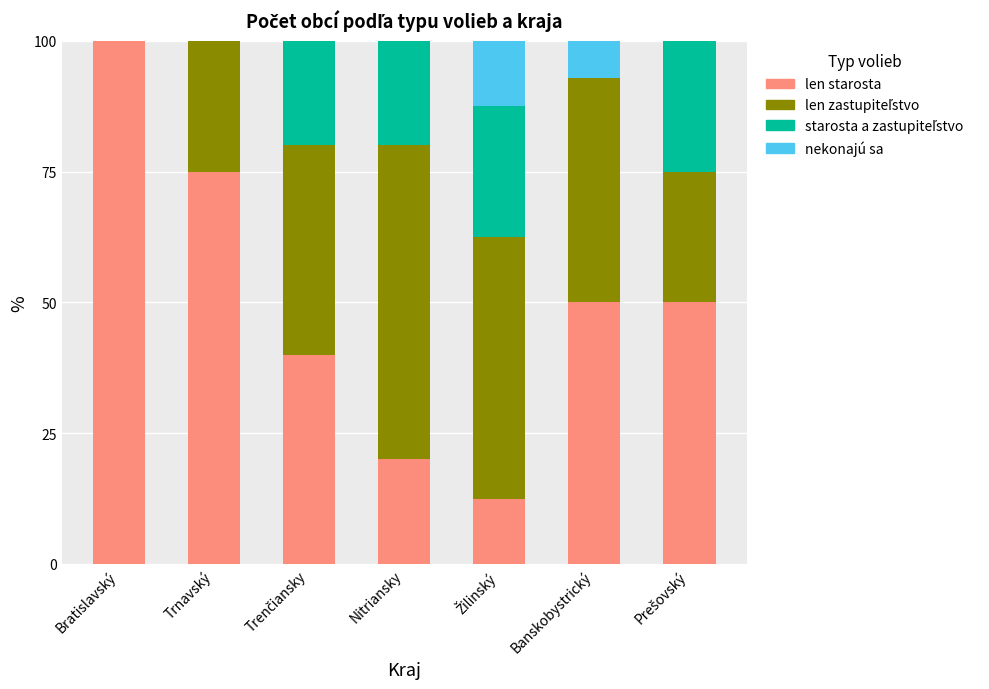

Which category has the highest value in the len starosta series?

Bratislavský